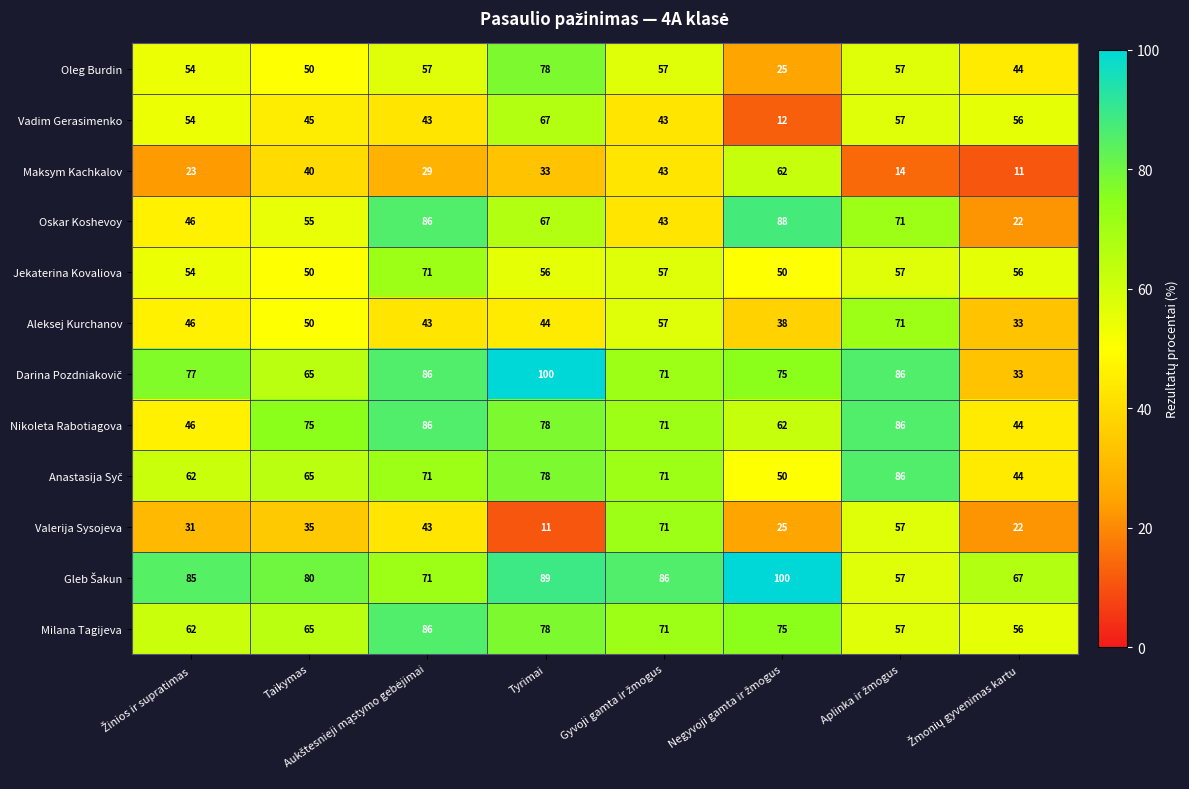

What is the difference between the maximum and minimum values in the Aleksej Kurchanov series?

38